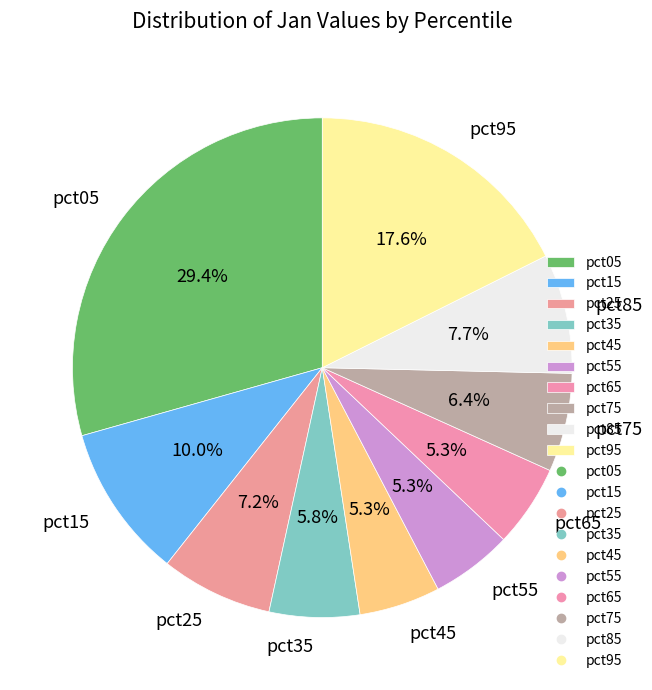

Between pct95 and pct05, which is larger?

pct05